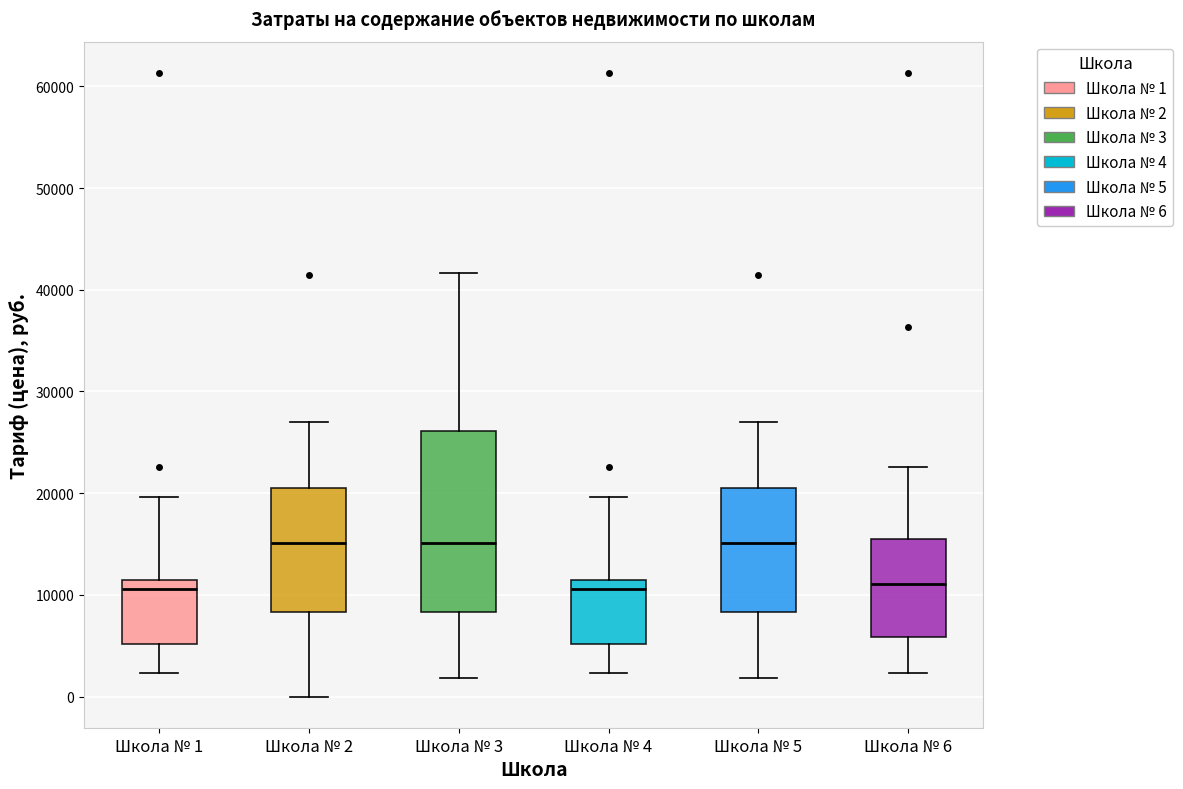

Comparing the boxes themselves (not the whiskers), which one is the tallest?

Школа № 3